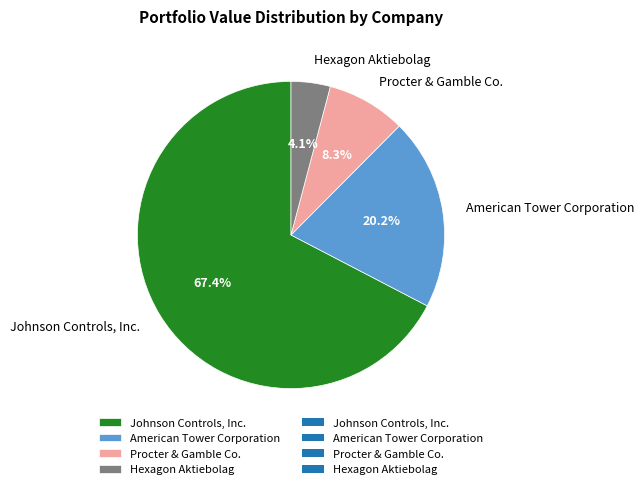

What percentage is NOT represented by American Tower Corporation?

79.8%